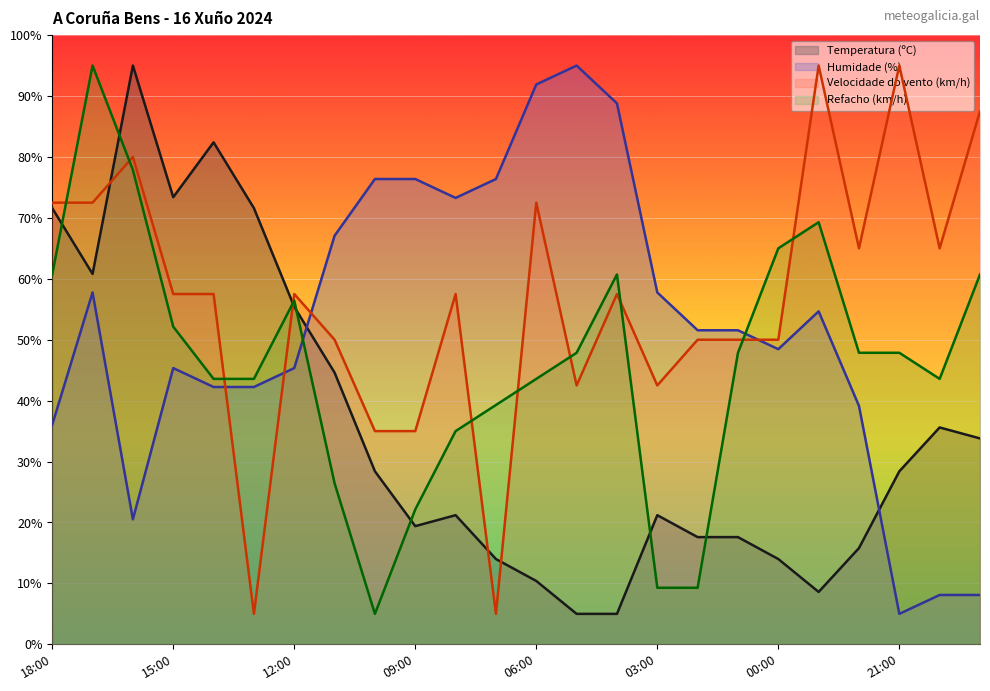

Reading left to right, extract all data points from this chart.

Temperatura (ºC): 18:00=71.6	17:00=60.8	16:00=95.0	15:00=73.4	14:00=82.4	13:00=71.6	12:00=55.4	11:00=44.6	10:00=28.4	09:00=19.4	08:00=21.2	07:00=14.0	06:00=10.4	05:00=5.0	04:00=5.0	03:00=21.2	02:00=17.6	01:00=17.6	00:00=14.0	23:00=8.6	22:00=15.8	21:00=28.4	20:00=35.6	19:00=33.8
Humidade (%): 18:00=36.0	17:00=57.8	16:00=20.5	15:00=45.3	14:00=42.2	13:00=42.2	12:00=45.3	11:00=67.1	10:00=76.4	09:00=76.4	08:00=73.3	07:00=76.4	06:00=91.9	05:00=95.0	04:00=88.8	03:00=57.8	02:00=51.6	01:00=51.6	00:00=48.4	23:00=54.7	22:00=39.1	21:00=5.0	20:00=8.1	19:00=8.1
Velocidade do vento (km/h): 18:00=72.5	17:00=72.5	16:00=80.0	15:00=57.5	14:00=57.5	13:00=5.0	12:00=57.5	11:00=50.0	10:00=35.0	09:00=35.0	08:00=57.5	07:00=5.0	06:00=72.5	05:00=42.5	04:00=57.5	03:00=42.5	02:00=50.0	01:00=50.0	00:00=50.0	23:00=95.0	22:00=65.0	21:00=95.0	20:00=65.0	19:00=87.5
Refacho (km/h): 18:00=60.7	17:00=95.0	16:00=77.9	15:00=52.1	14:00=43.6	13:00=43.6	12:00=56.4	11:00=26.4	10:00=5.0	09:00=22.1	08:00=35.0	07:00=39.3	06:00=43.6	05:00=47.9	04:00=60.7	03:00=9.3	02:00=9.3	01:00=47.9	00:00=65.0	23:00=69.3	22:00=47.9	21:00=47.9	20:00=43.6	19:00=60.7